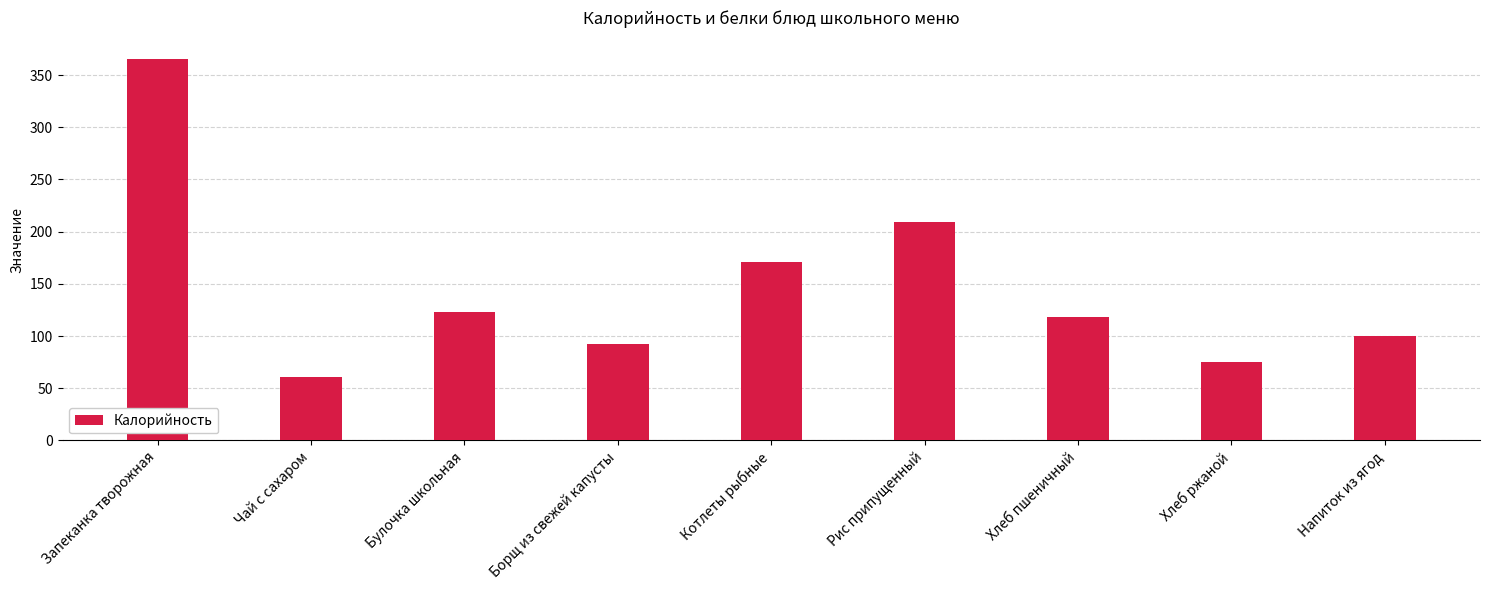

What position from the left is Рис припущенный?

6